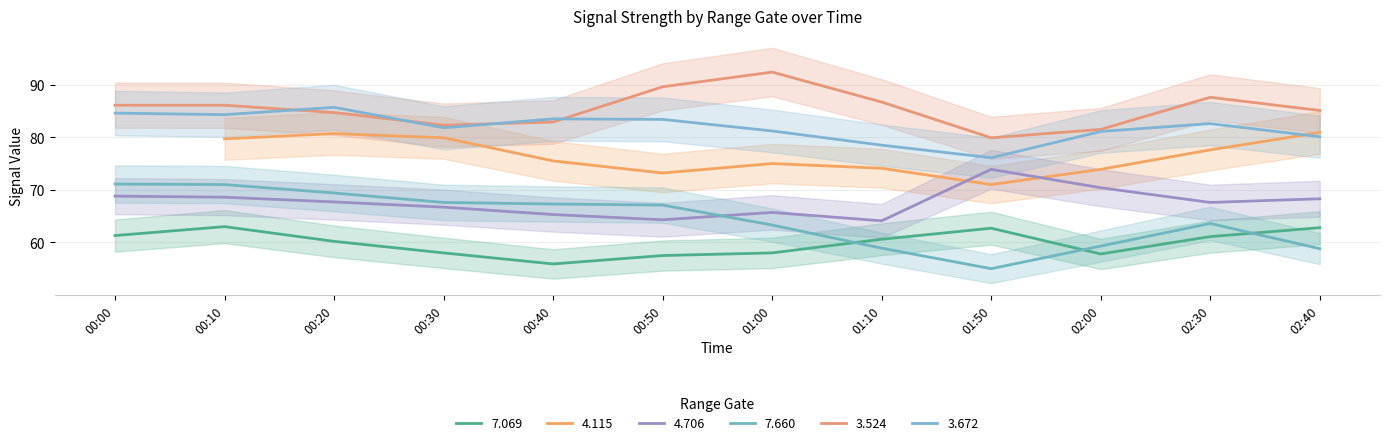

Is this an area chart (filled region under the line)?

No